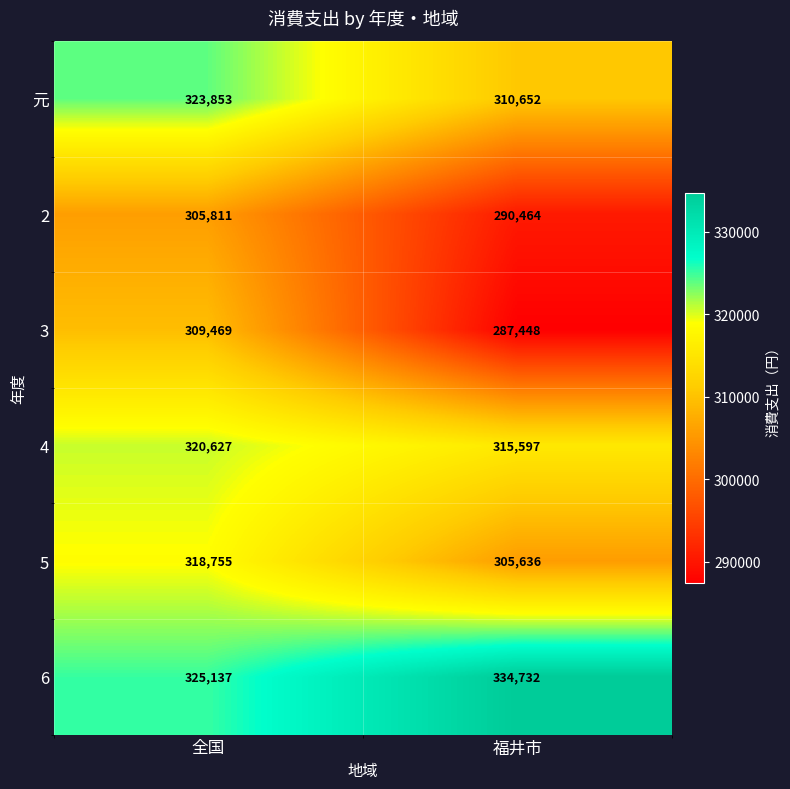

Reading right to left, list all the values displayed in this chart.

元: 福井市=310652	全国=323853
2: 福井市=290464	全国=305811
3: 福井市=287448	全国=309469
4: 福井市=315597	全国=320627
5: 福井市=305636	全国=318755
6: 福井市=334732	全国=325137